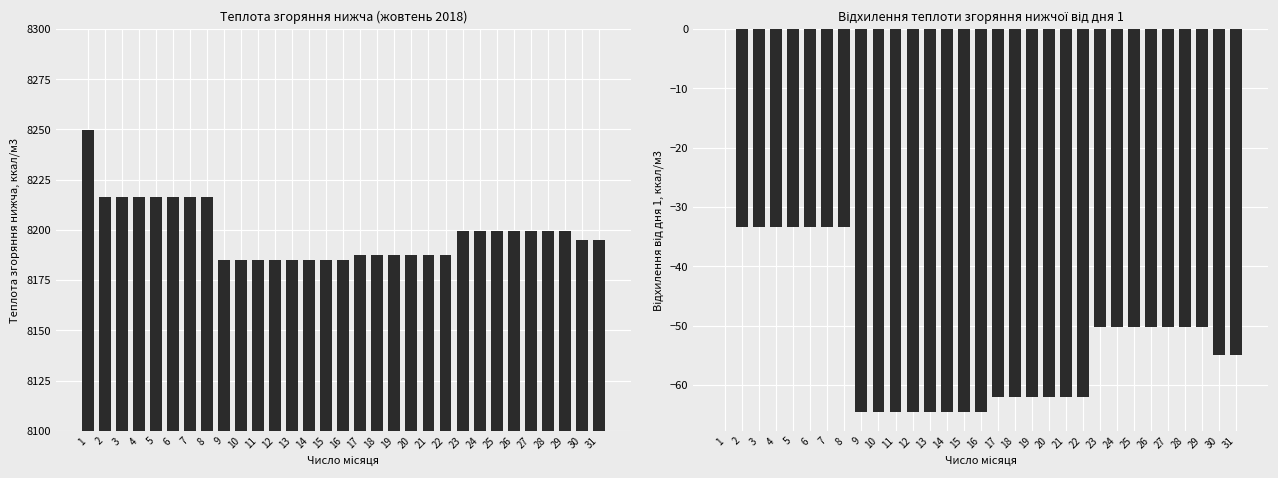

Is it true that Теплота згоряння нижча (ккал/м3) equals 13102.1 at 27?

False